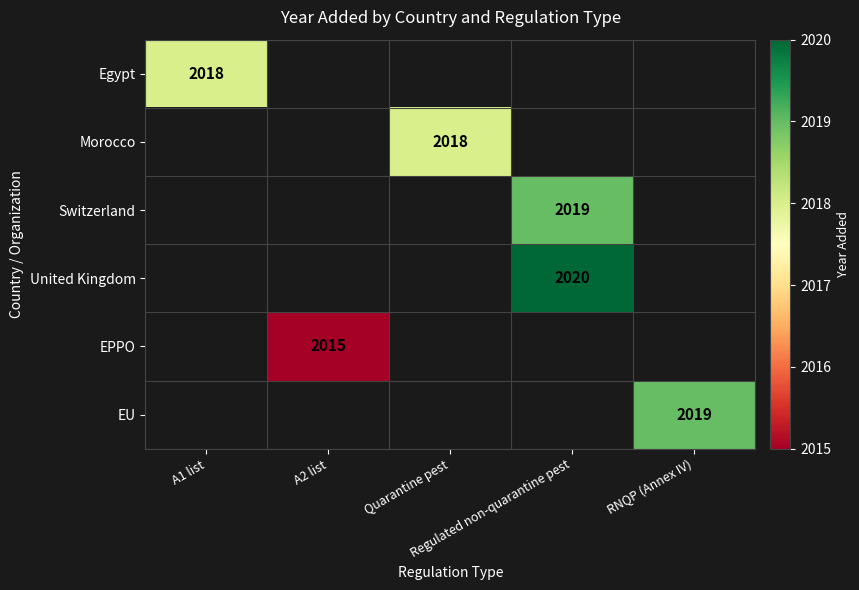

How many data points does each series have?

5